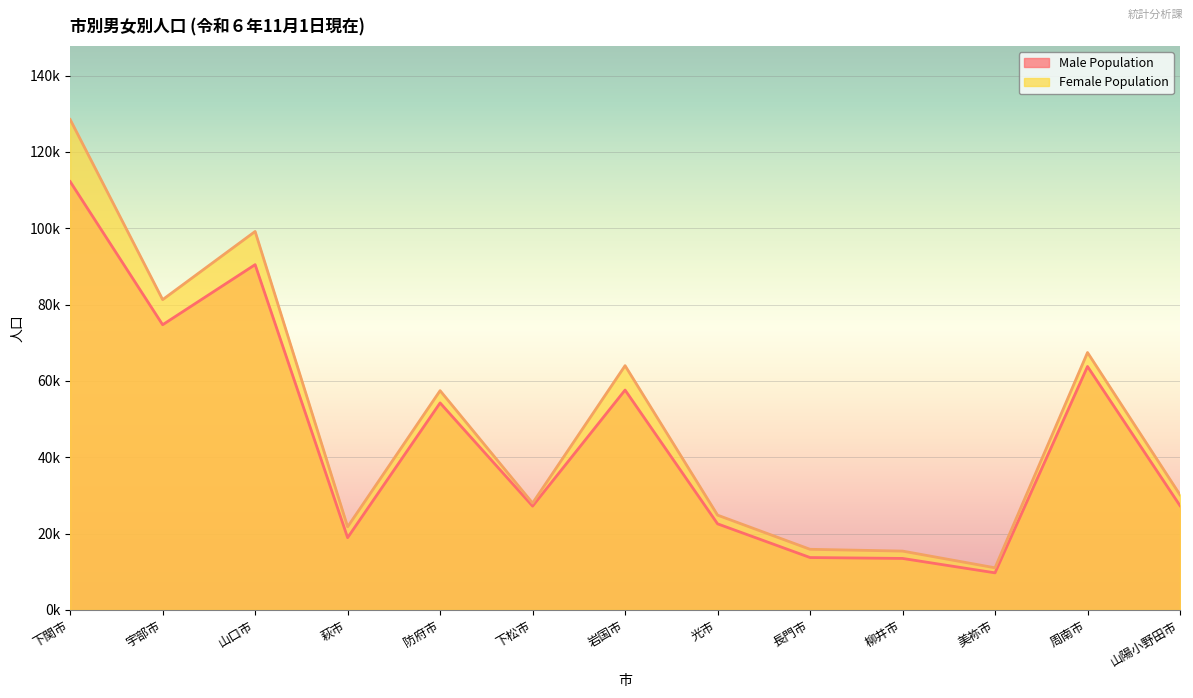

How many data points in Female Population are less than 30164?

6